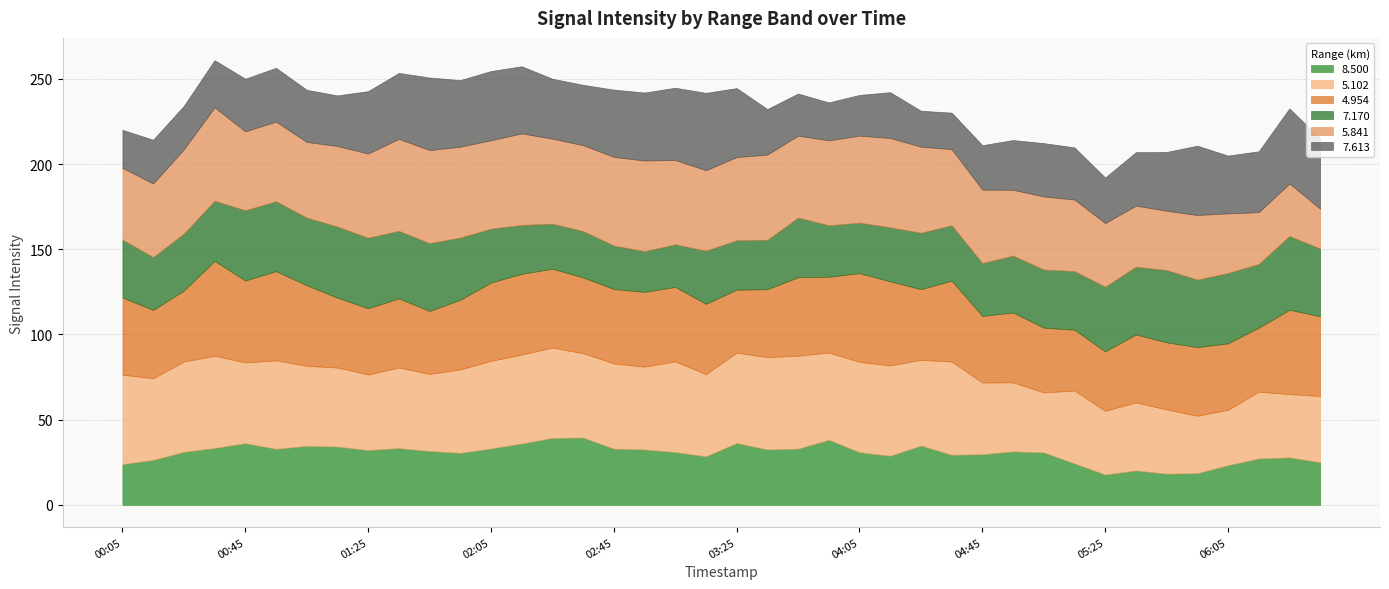

What is the difference between the maximum and minimum values in the 5.102 series?

22.2